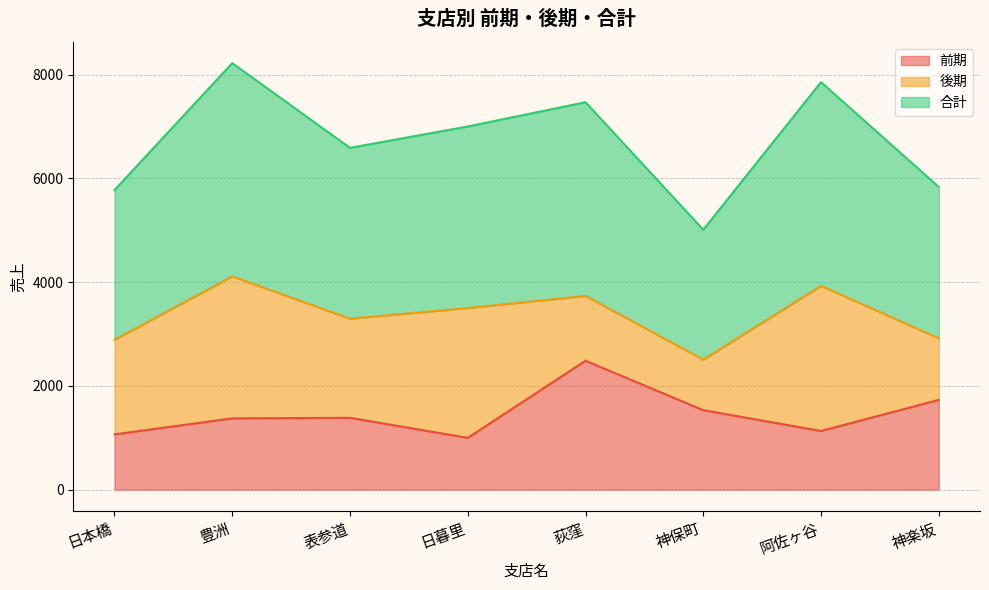

Does the chart have visible grid lines?

Yes